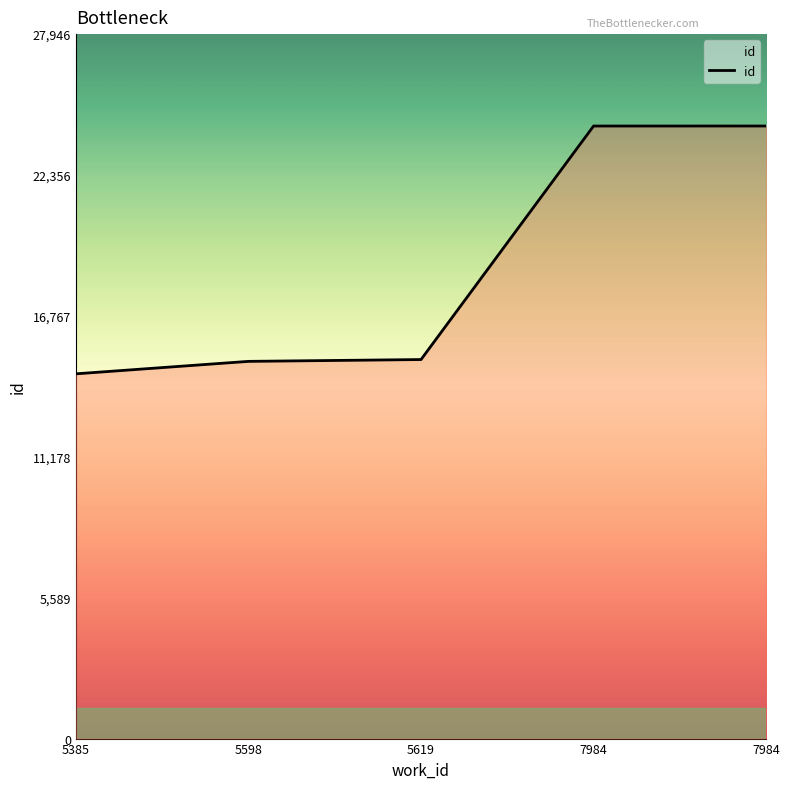

How many data points does each series have?

5